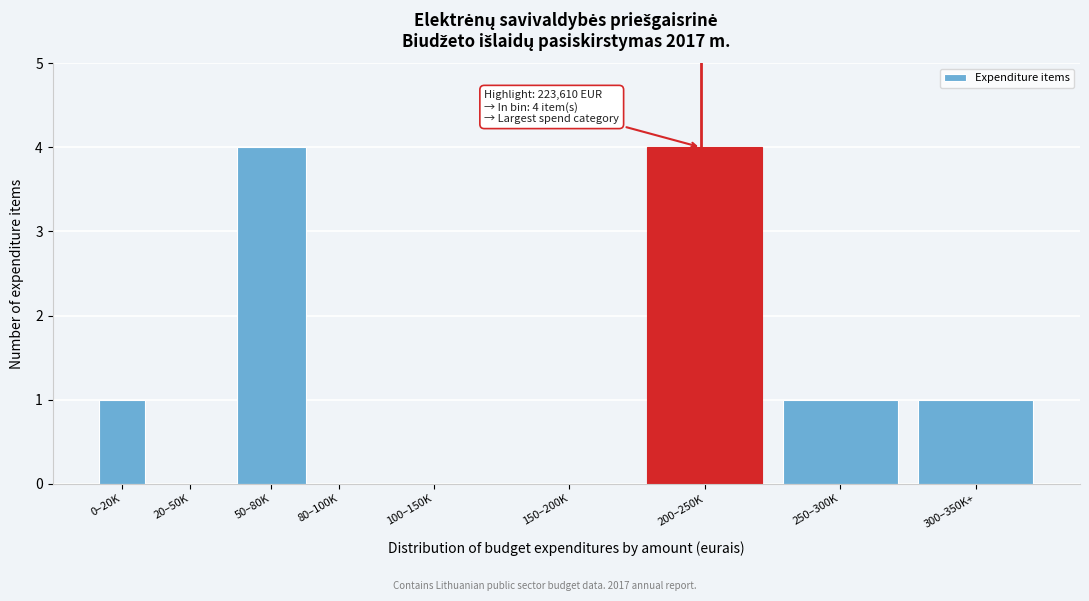

Reading left to right, extract all data points from this chart.

0–20K=1	20–50K=0	50–80K=4	80–100K=0	100–150K=0	150–200K=0	200–250K=4	250–300K=1	300–350K+=1